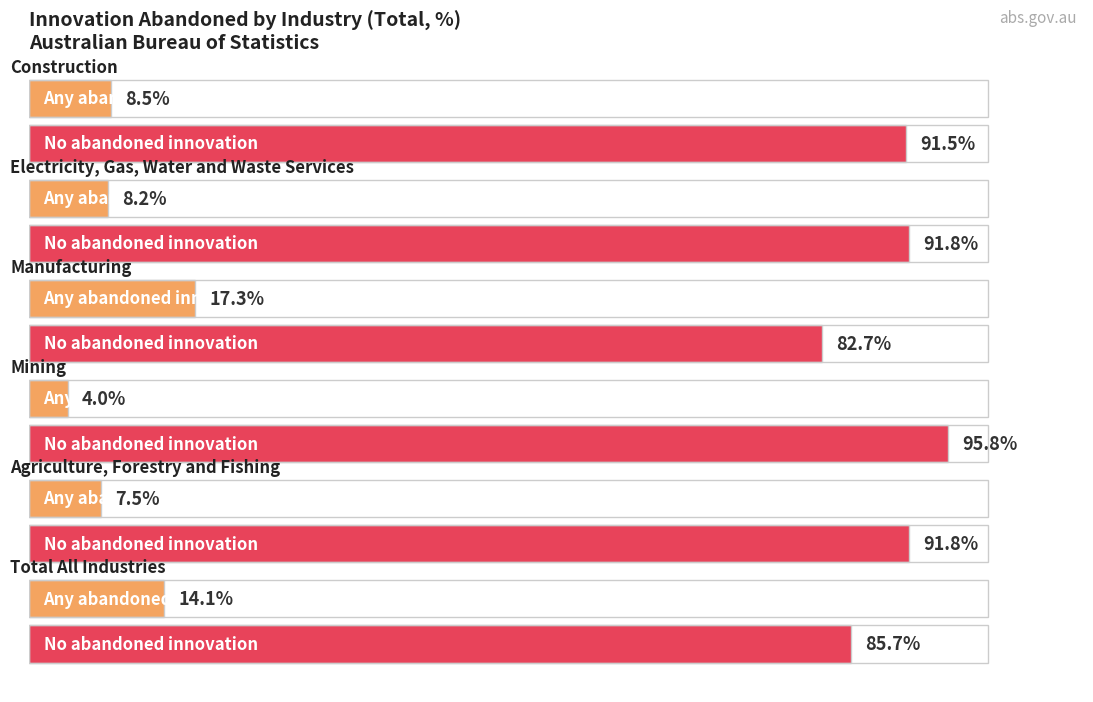

Reading left to right, what are all the values shown in this chart?

Any abandoned innovation: Total All Industries=14.1	Agriculture, Forestry and Fishing=7.5	Mining=4.0	Manufacturing=17.3	Electricity, Gas, Water and Waste Services=8.2	Construction=8.5
No abandoned innovation: Total All Industries=85.7	Agriculture, Forestry and Fishing=91.8	Mining=95.8	Manufacturing=82.7	Electricity, Gas, Water and Waste Services=91.8	Construction=91.5